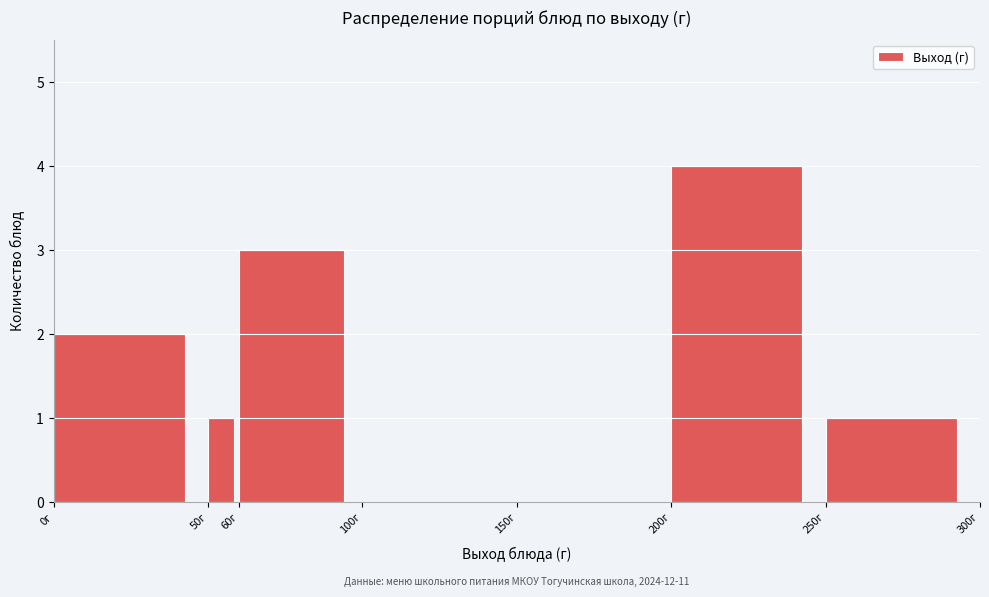

Over which range of the x-axis is the bar tallest?

200 to 250